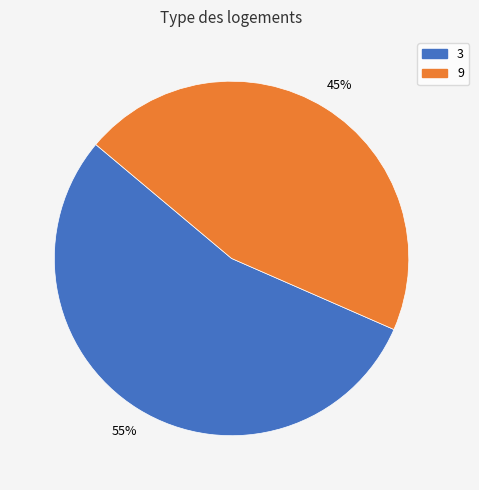

How many segments does this pie chart have?

2